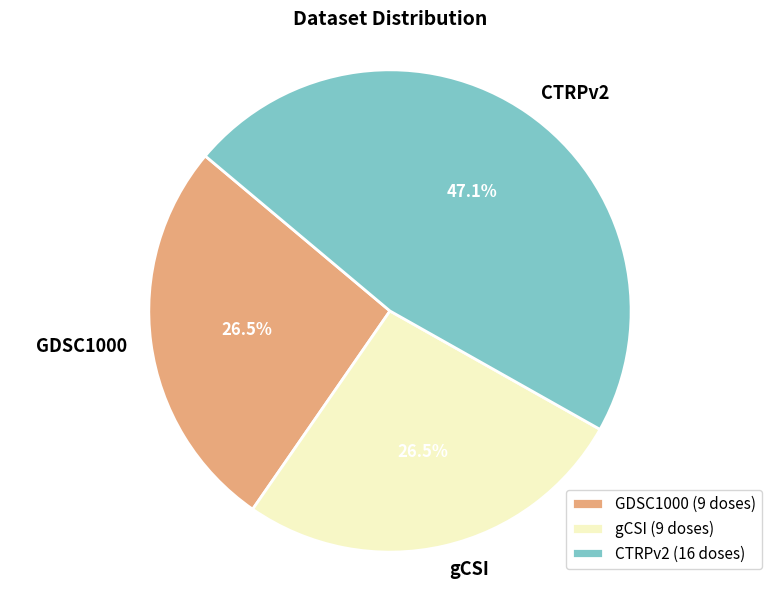

What is the ratio of the value at GDSC1000 to the value at gCSI?

1.0